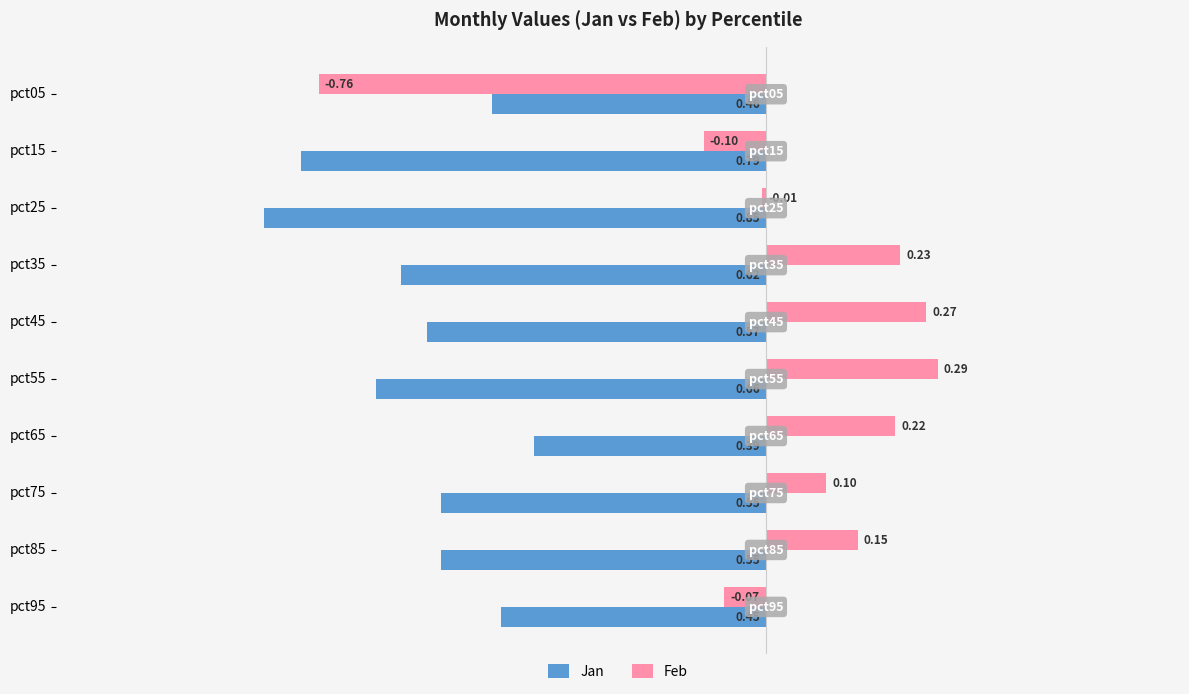

What is the sum of the Jan values at pct55 and pct25?

-1.5